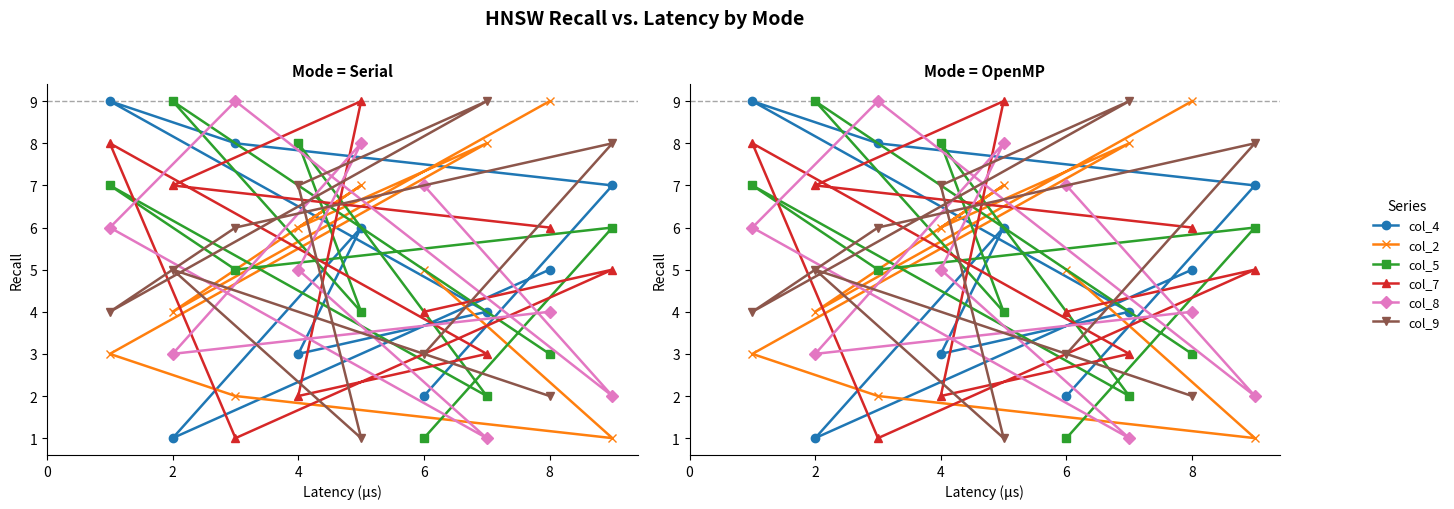

The col_5 series shows 4 at 8. True or false?

False